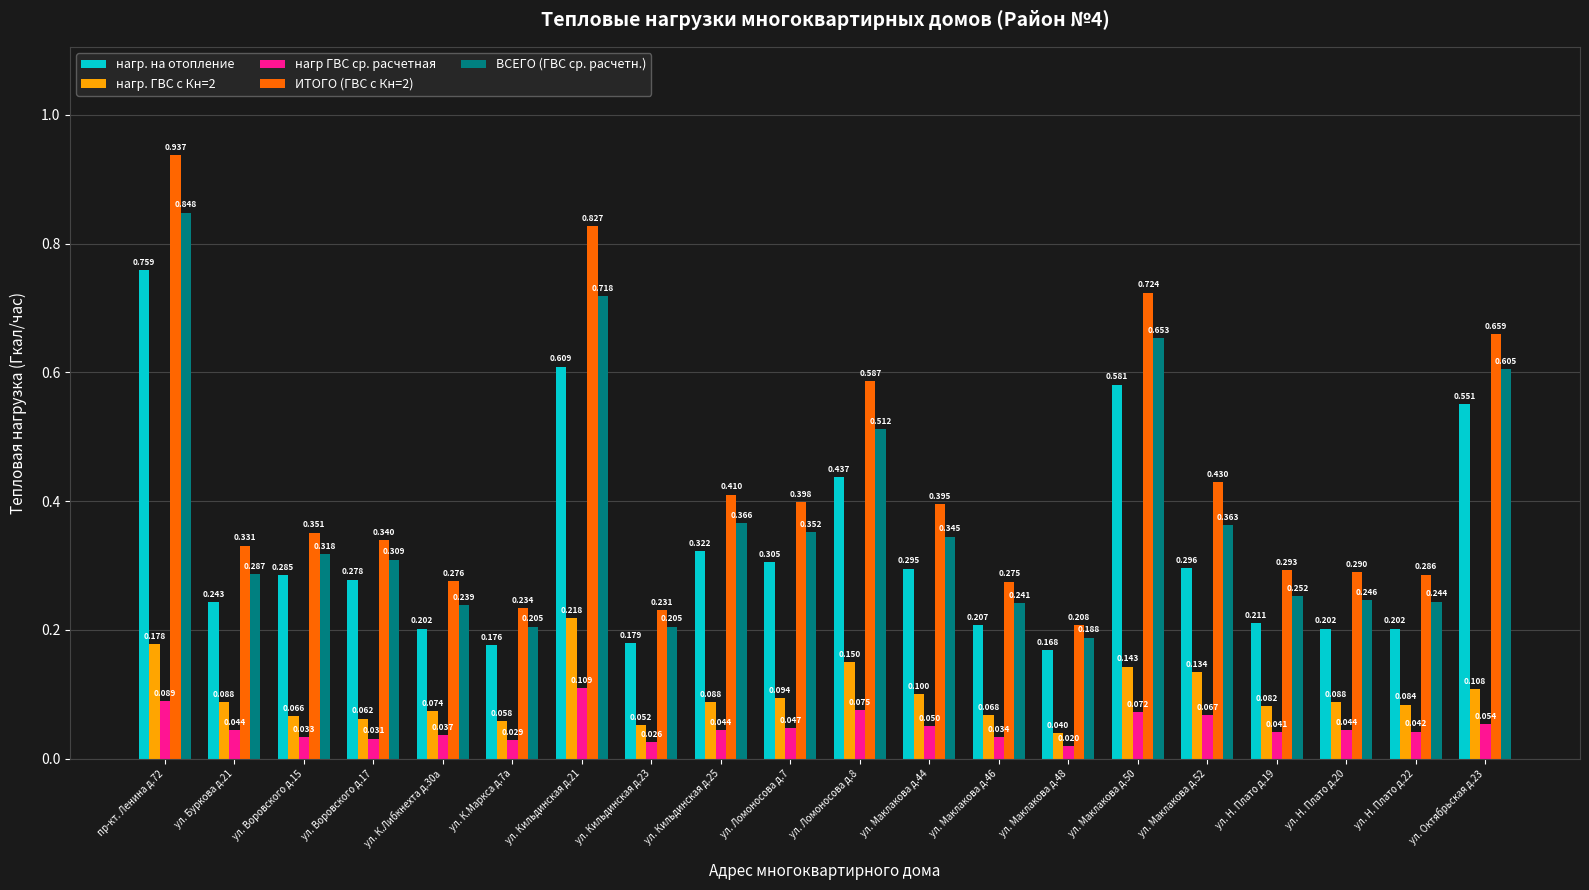

What are all the series names shown in the legend?

нагр. на отопление, нагр. ГВС с Кн=2, нагр ГВС ср. расчетная, ИТОГО (ГВС с Кн=2), ВСЕГО (ГВС ср. расчетн.)